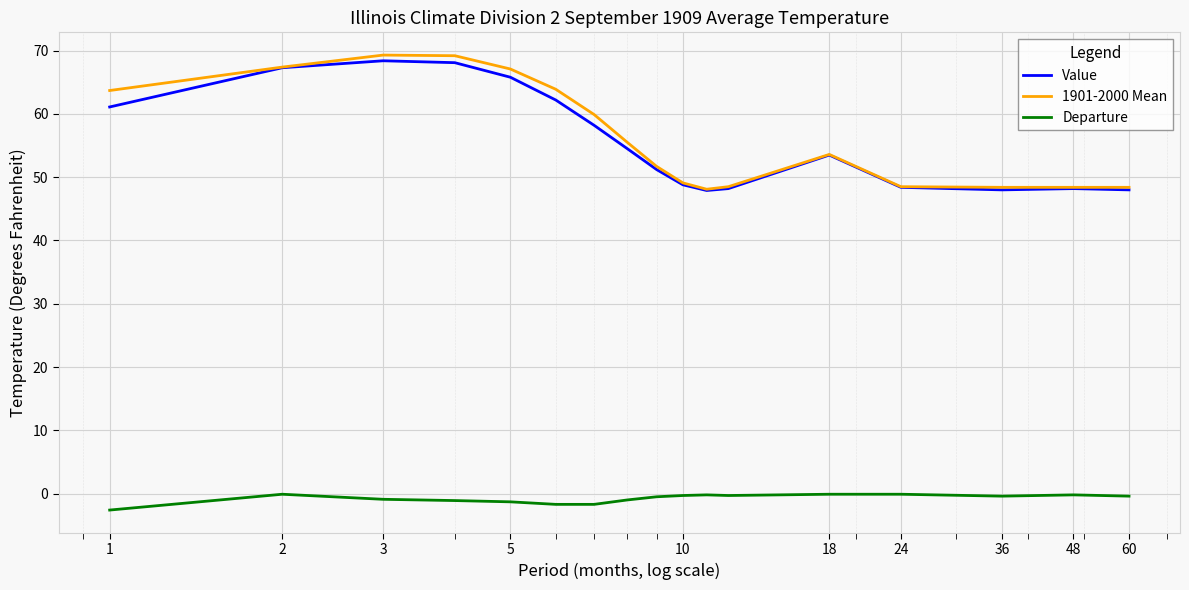

What is the highest value of the Value series?

68.4